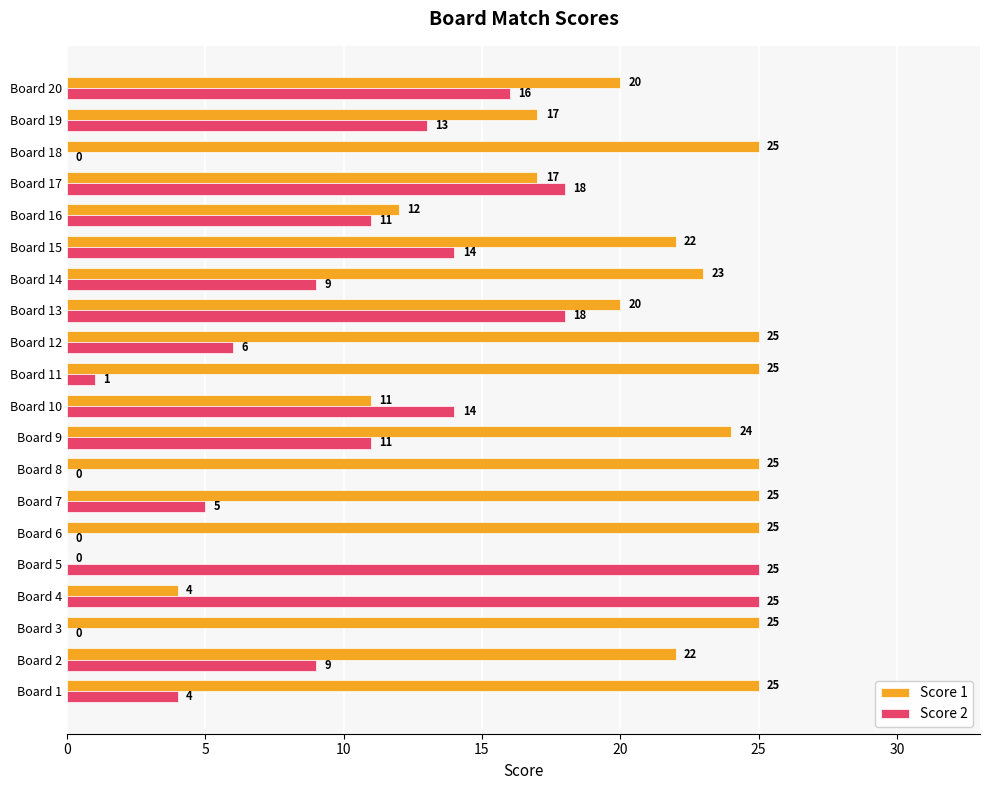

At which label is Score 1 closest to 12?

Board 16